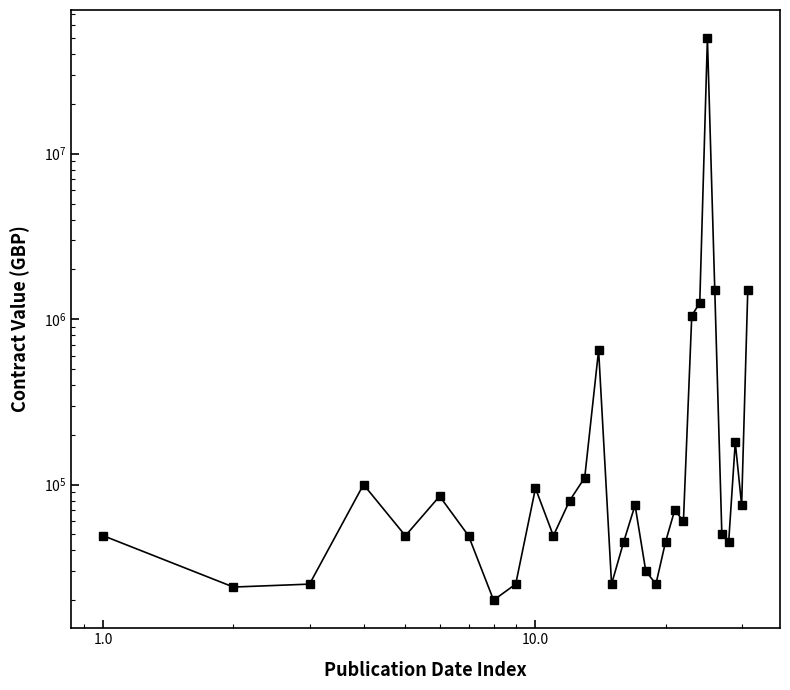

How many values exceed 60000?

15